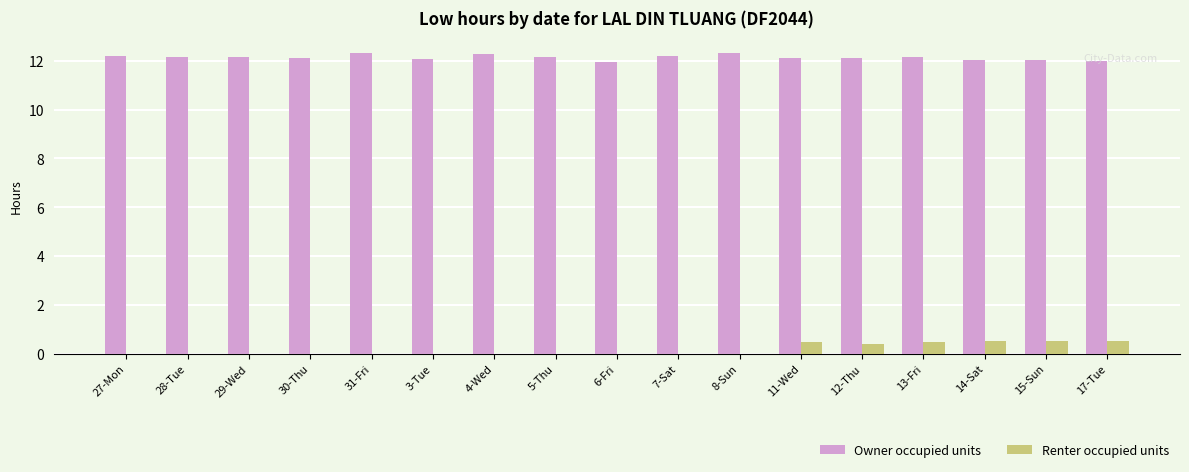

How many series are shown in this chart?

2